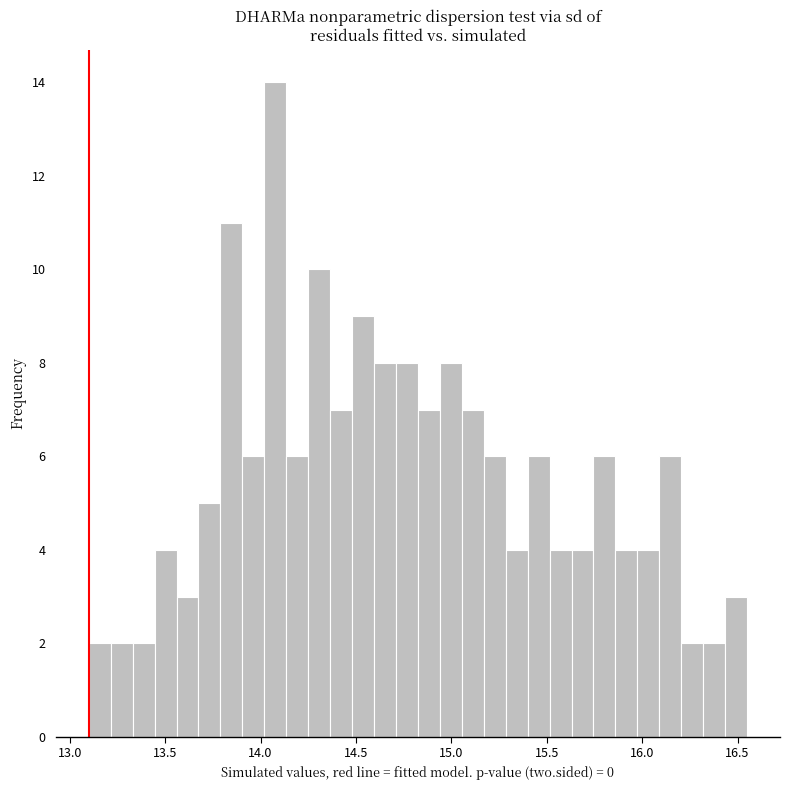

Around what value on the x-axis is the tallest bar? Give the approximate position of its centre, as read against the axis.

14.10